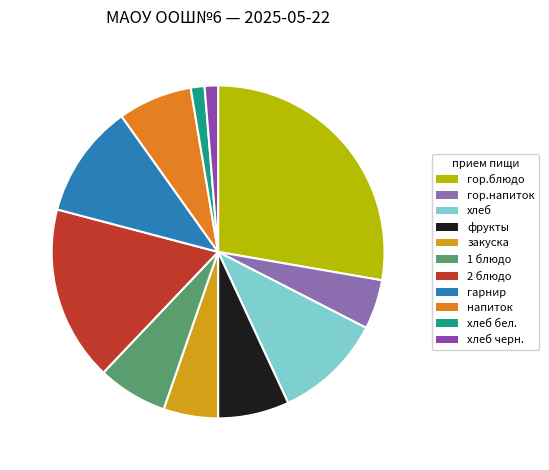

Does any single category account for the majority?

No